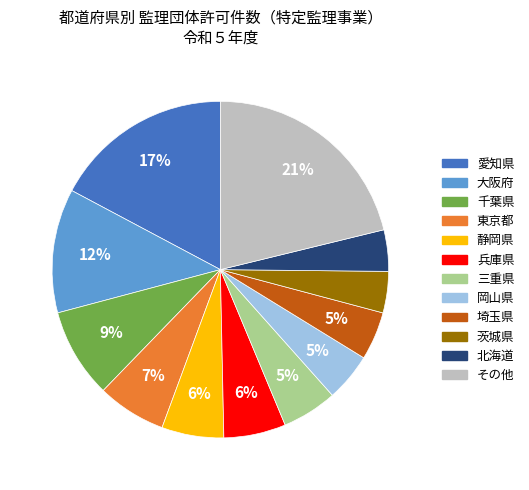

To the nearest percent, what is the difference between the largest and smallest slice percentages?

17%